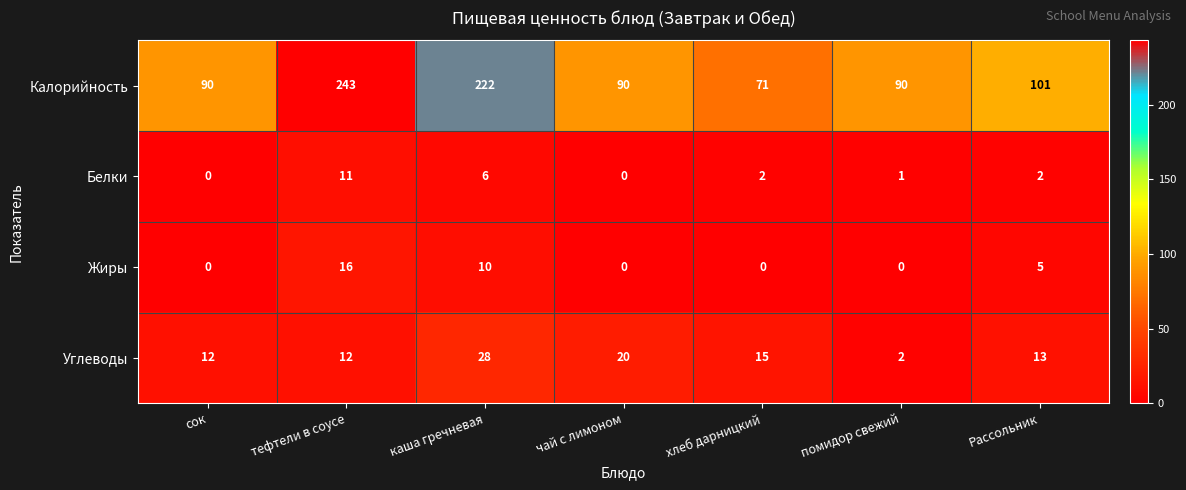

Where is Белки nearest to the value 5?

каша гречневая